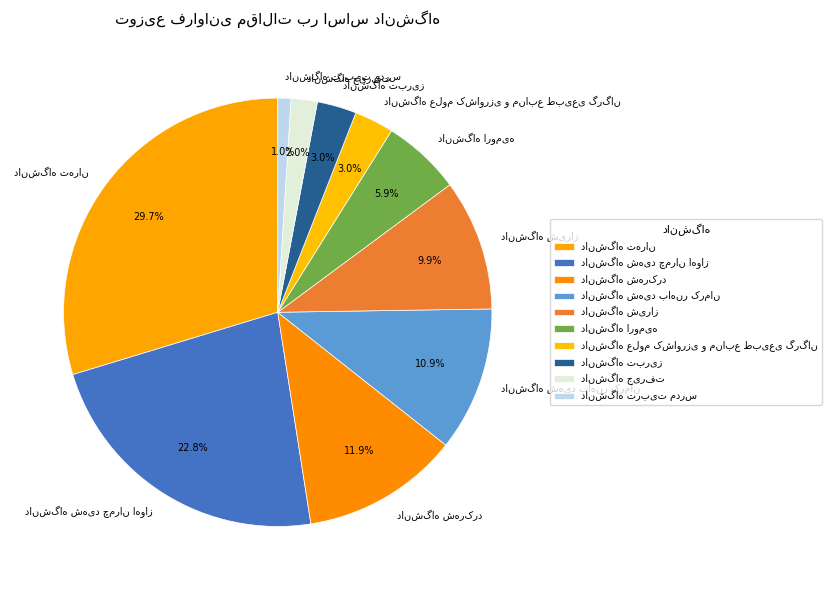

Does any single category account for the majority?

No